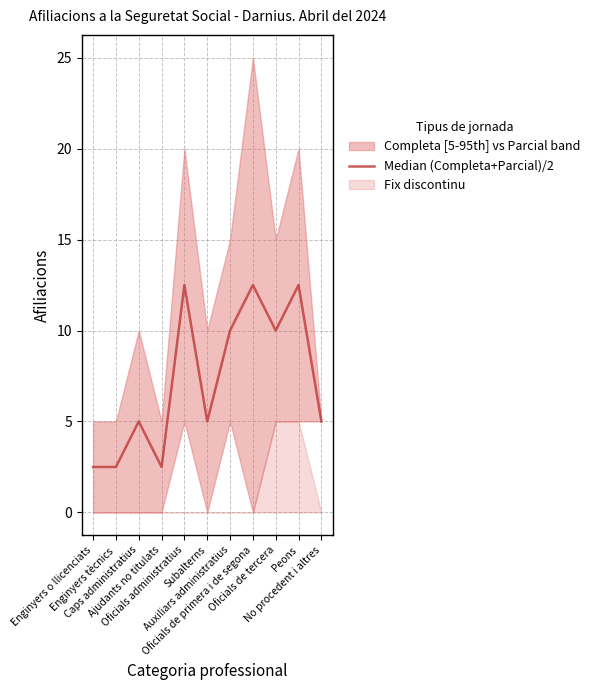

How many interior local valleys (lower than both neighbors) does the data have?

3